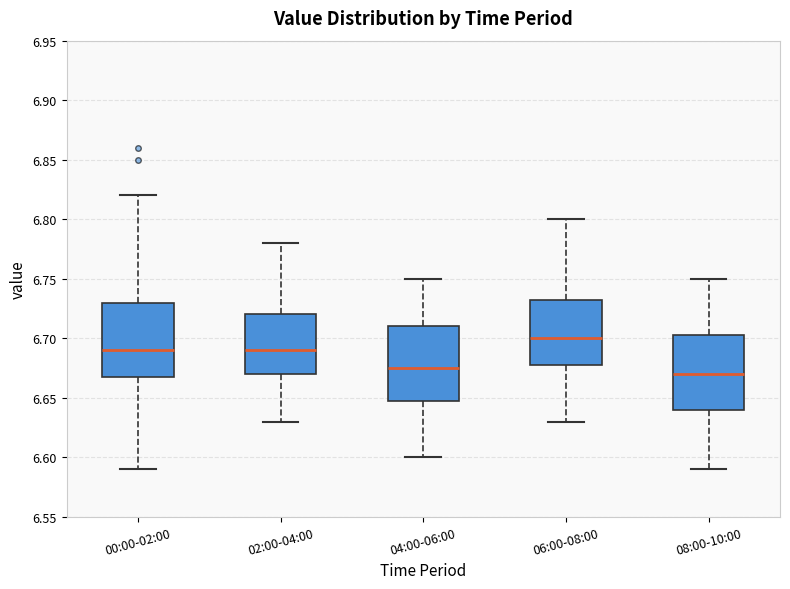

Reading left to right, read every box against the y-axis: the position of its median line, the range the box covers, and the ends of its whiskers. The values are not printed on the chart, so give them approximately, as read against the axis.

00:00-02:00: median 6.690, box 6.670 to 6.730, whiskers 6.590 to 6.820
02:00-04:00: median 6.690, box 6.670 to 6.720, whiskers 6.630 to 6.780
04:00-06:00: median 6.675, box 6.650 to 6.710, whiskers 6.600 to 6.750
06:00-08:00: median 6.700, box 6.680 to 6.735, whiskers 6.630 to 6.800
08:00-10:00: median 6.670, box 6.640 to 6.705, whiskers 6.590 to 6.750